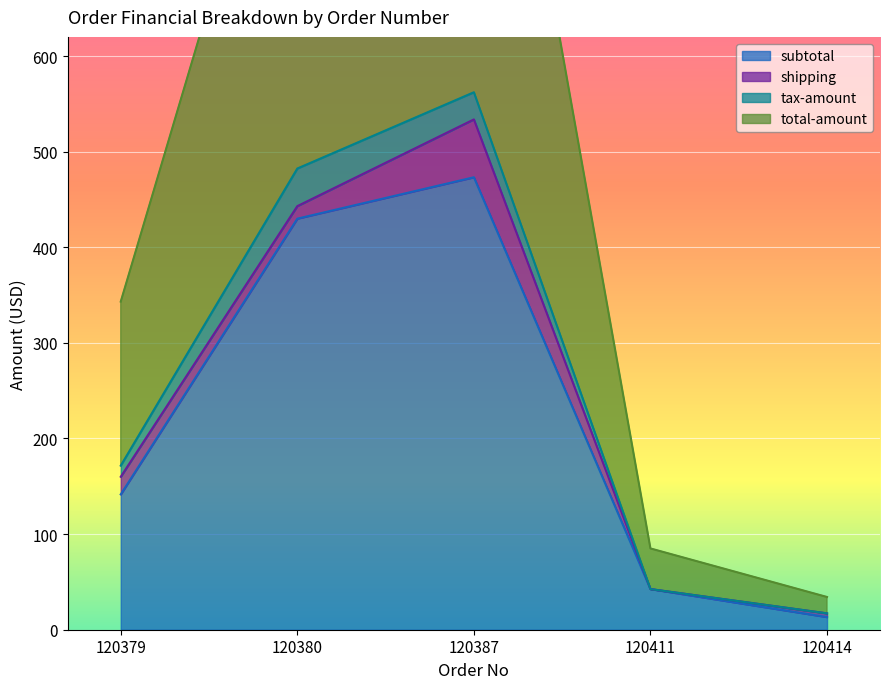

What is the value of the subtotal point at the 5th from the left?

13.2